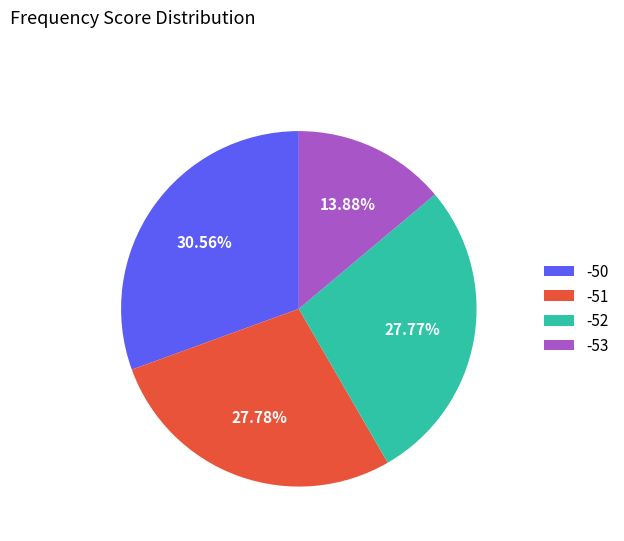

To the nearest percent, what portion does -50 represent?

31%